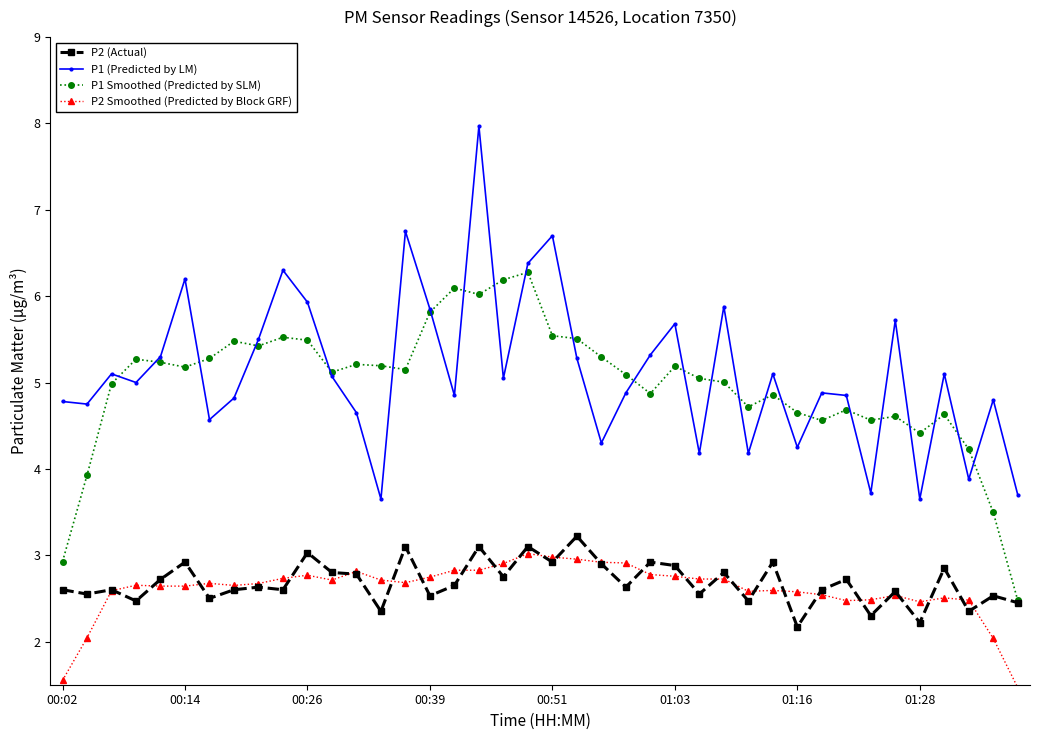

Which series has the largest range (max minus min)?

P1 (Predicted by LM)